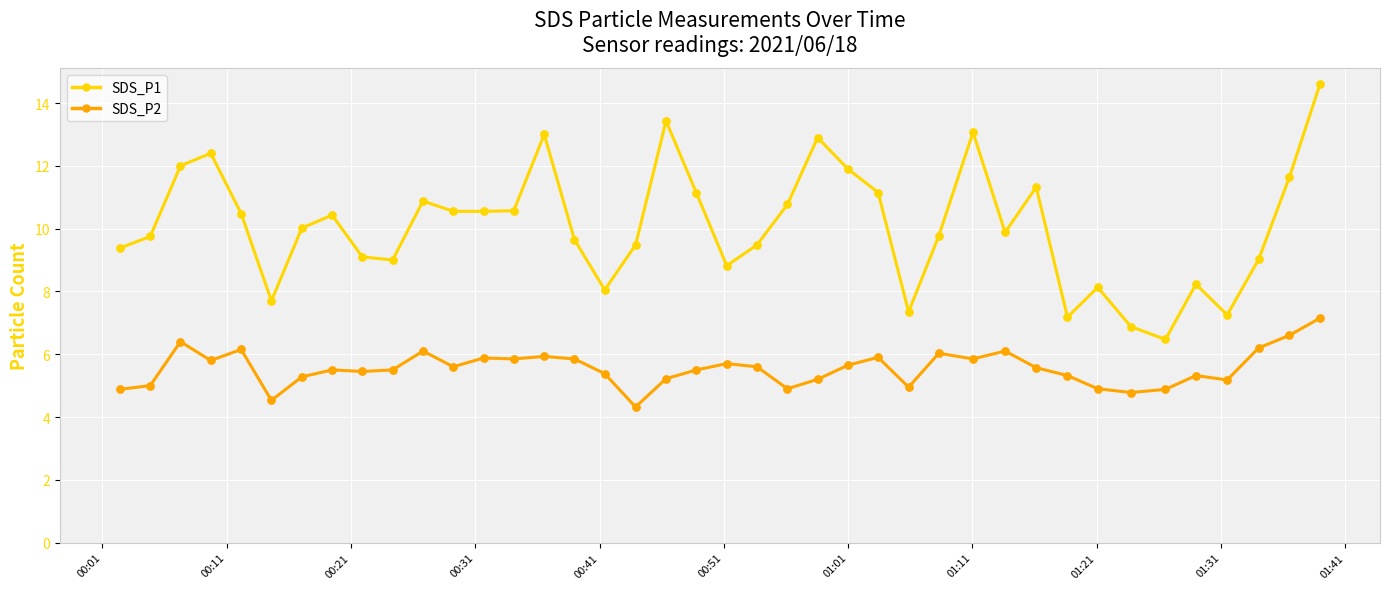

Which series has the largest total across all categories?

SDS_P1